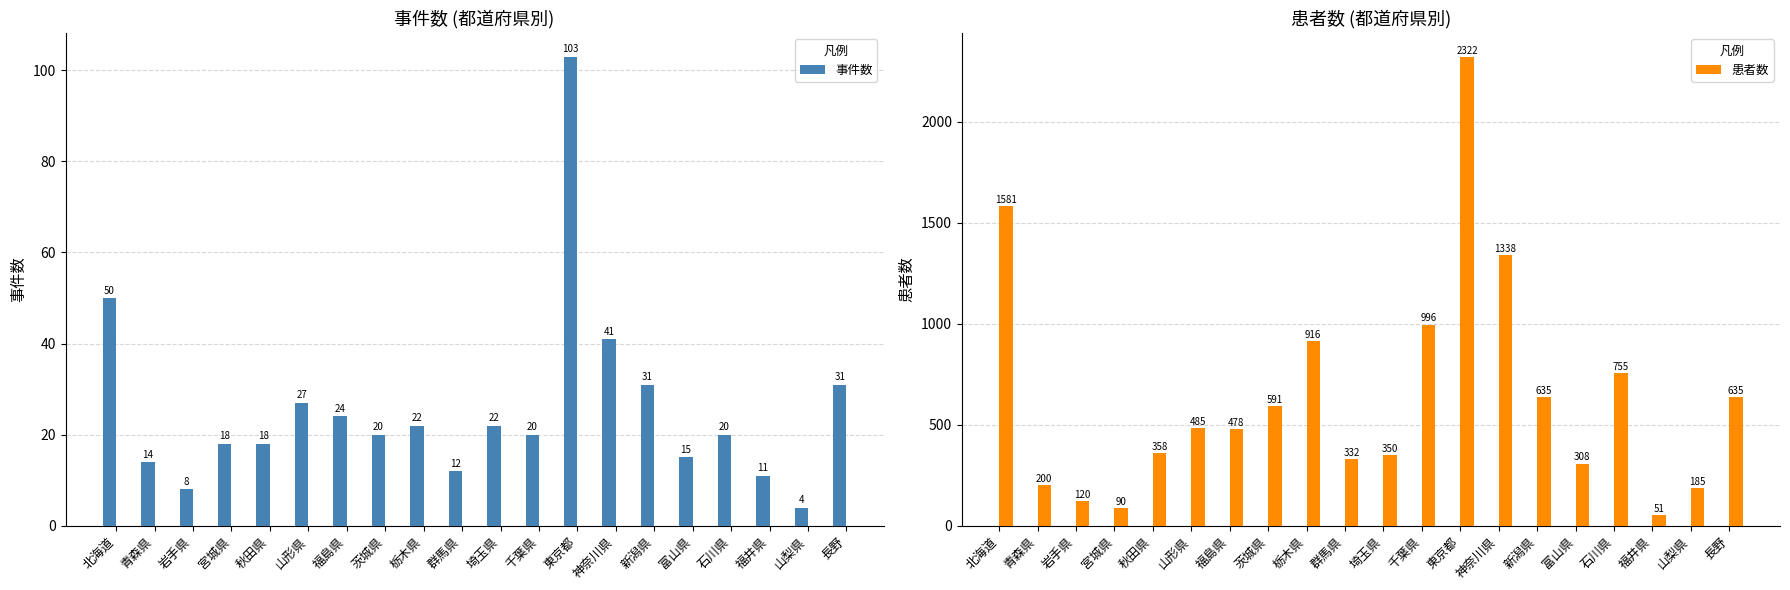

At which category is the sum across all series the highest?

東京都